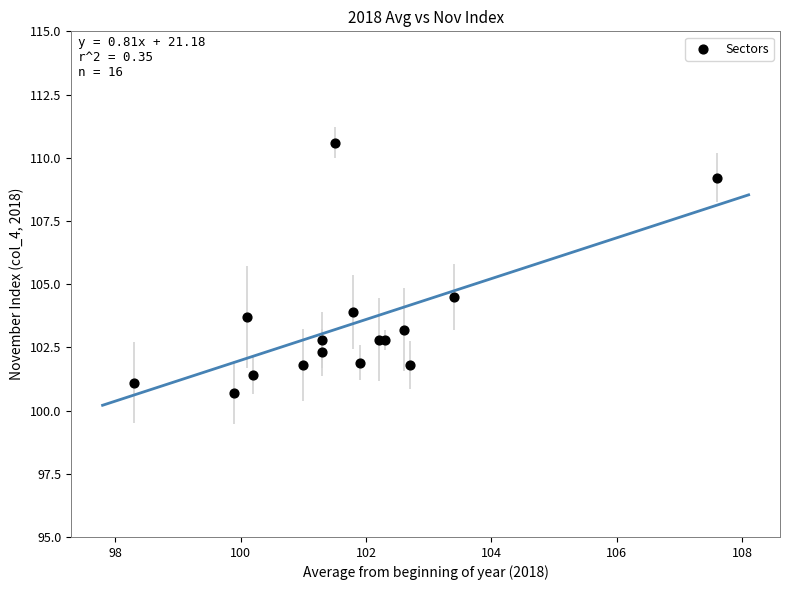

What Y value in the scatter plot is closest to 105?

104.5